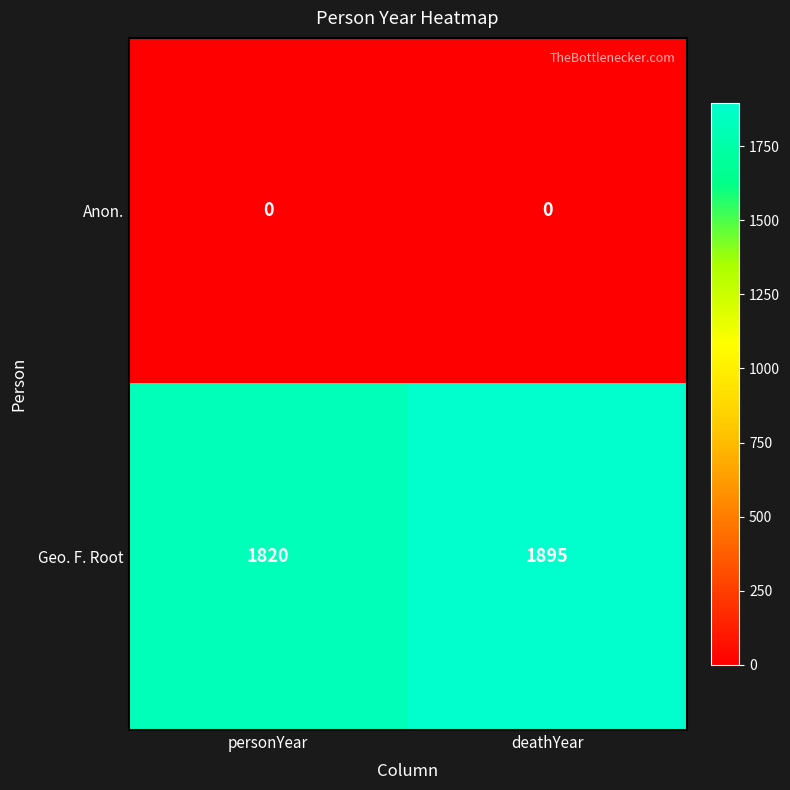

What is the difference between the maximum and minimum values in the Geo. F. Root series?

75